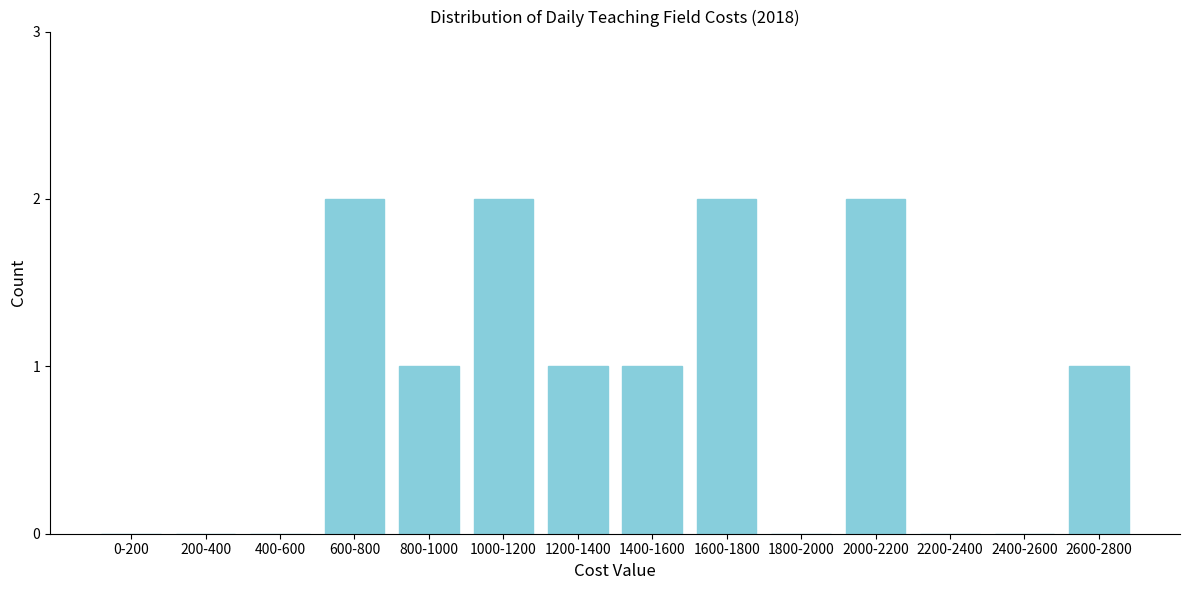

Reading left to right, extract all data points from this chart.

0-200=0	200-400=0	400-600=0	600-800=2	800-1000=1	1000-1200=2	1200-1400=1	1400-1600=1	1600-1800=2	1800-2000=0	2000-2200=2	2200-2400=0	2400-2600=0	2600-2800=1